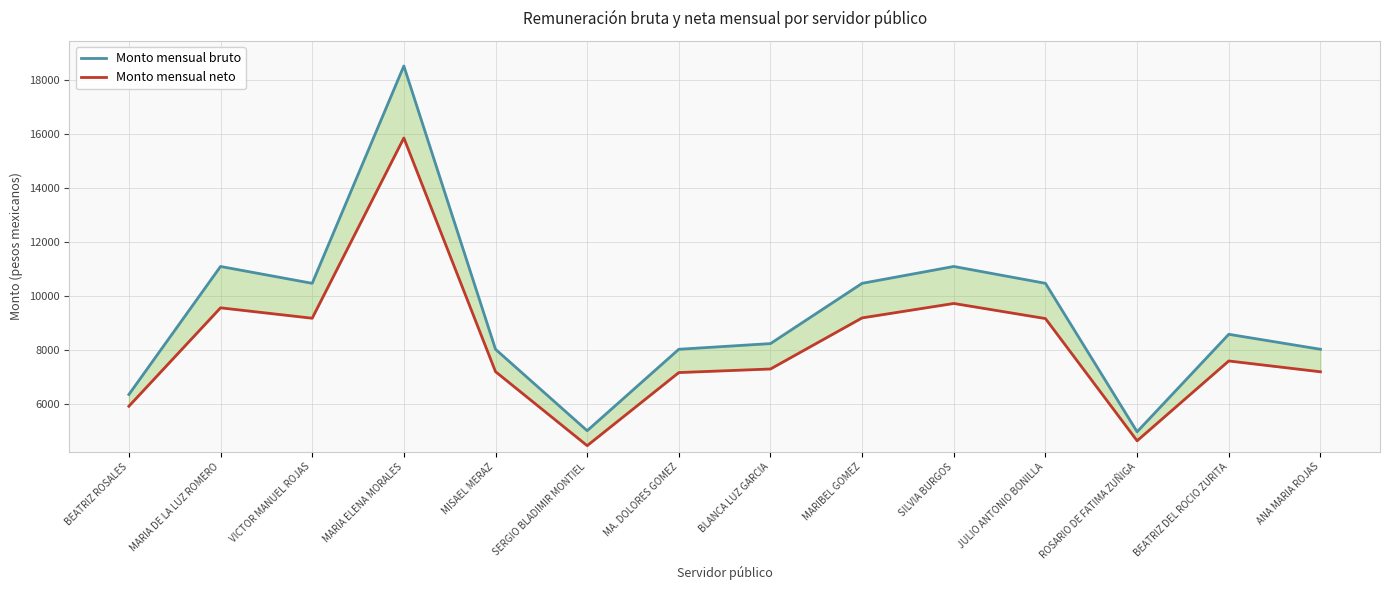

How many lines are shown in the chart?

2